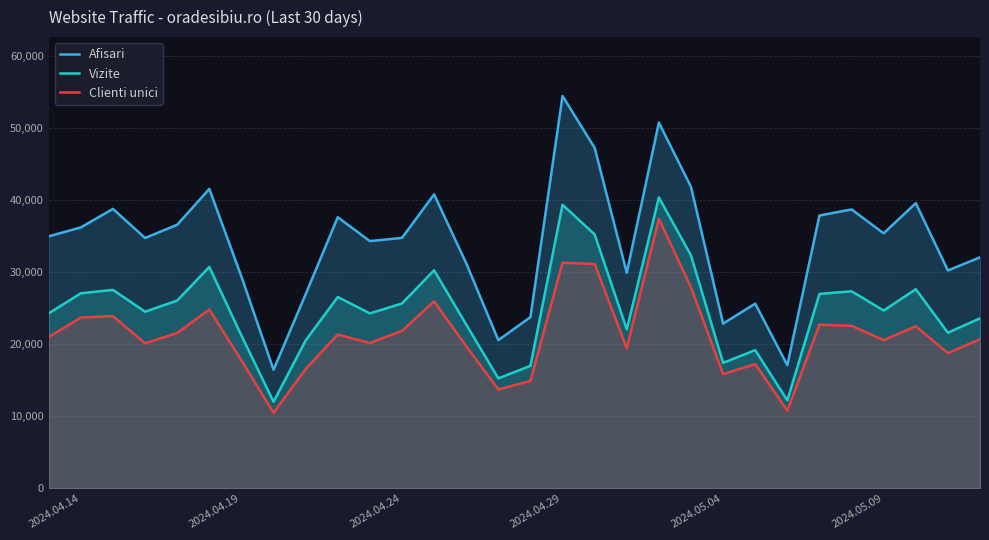

What are all the series names shown in the legend?

Afisari, Vizite, Clienti unici